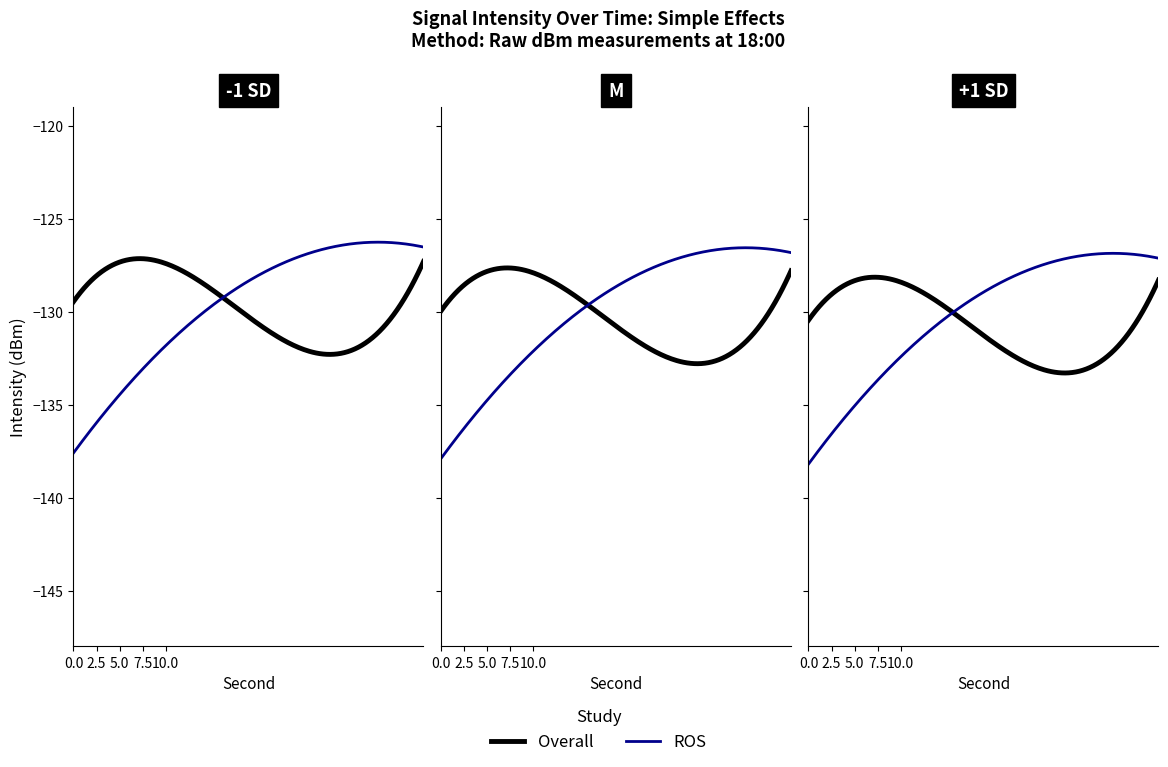

Rank the series by their average value, from highest to lowest.

Overall, ROS